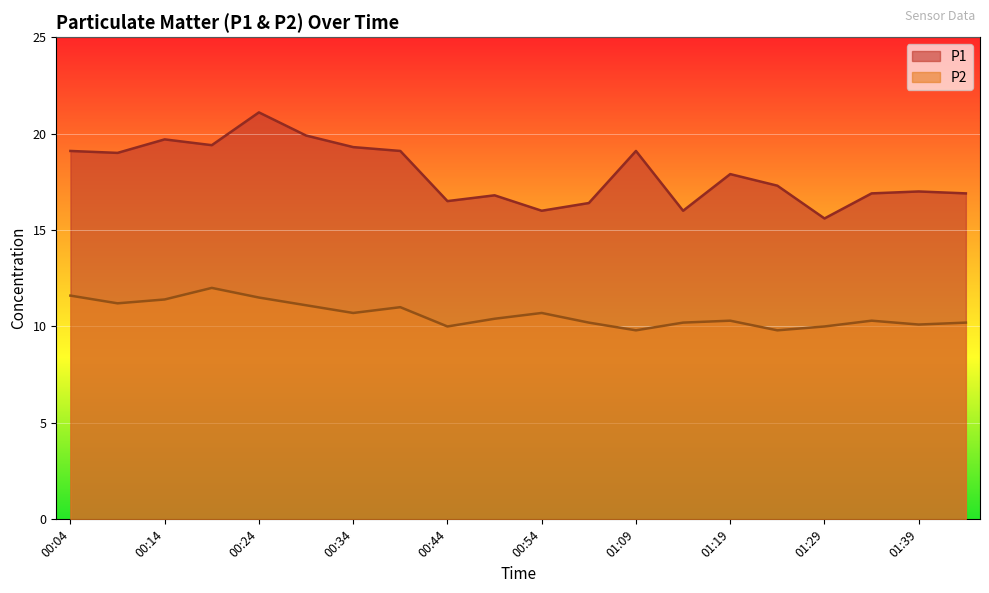

Which category has the lowest value in the P2 series?

01:09